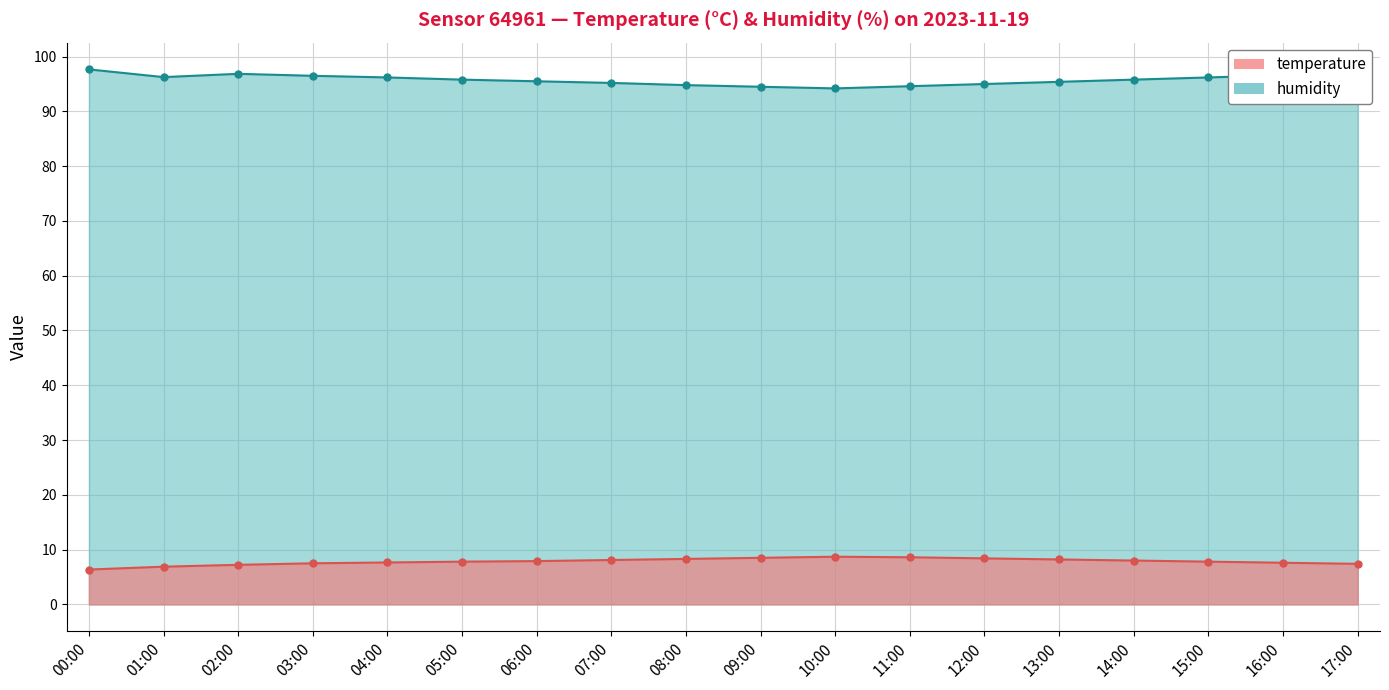

What is the approximate value of humidity at 08:00?

94.8